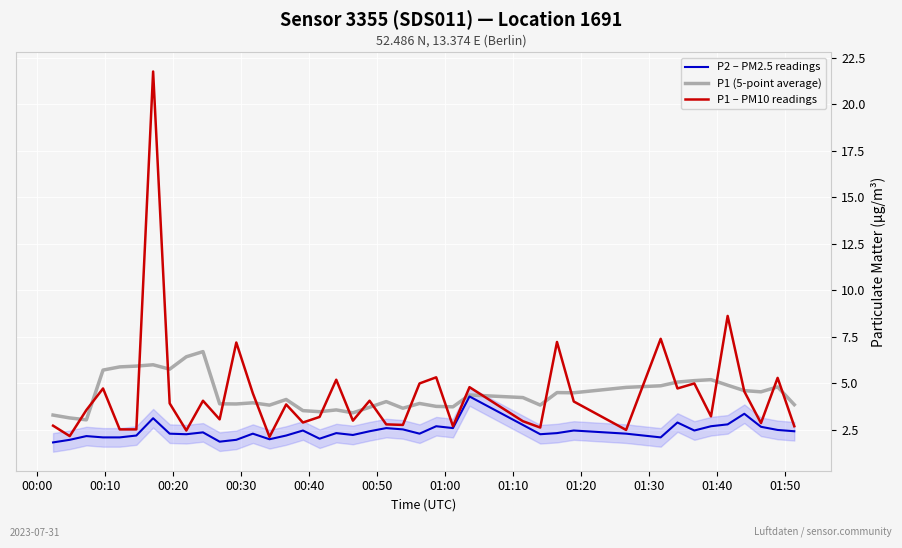

What is the minimum value for P2 – PM2.5 readings?

1.8